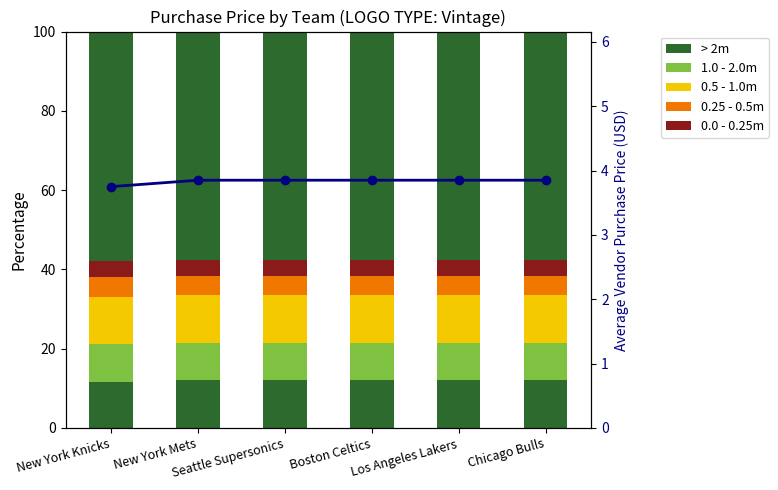

Which series has the largest range (max minus min)?

> 2m